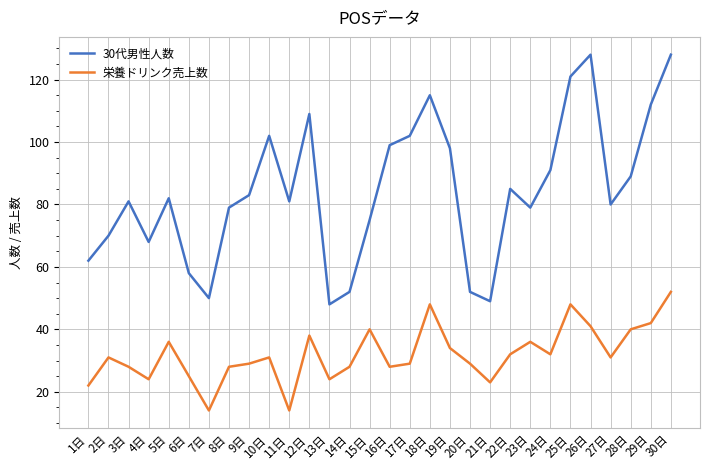

Which series has the largest total across all categories?

30代男性人数